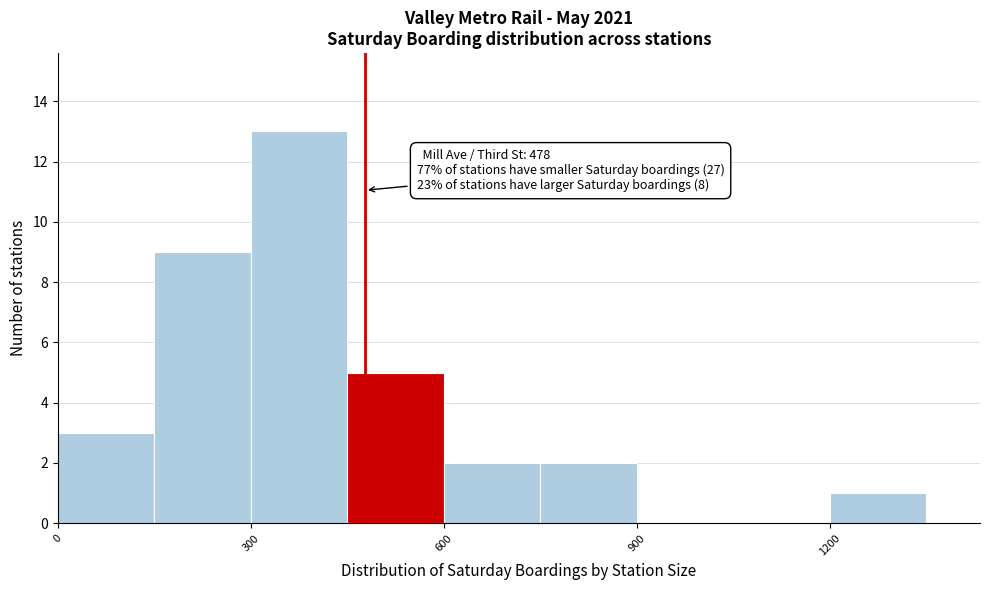

Read against the x-axis, roughly where is the centre of the tallest bar?

400